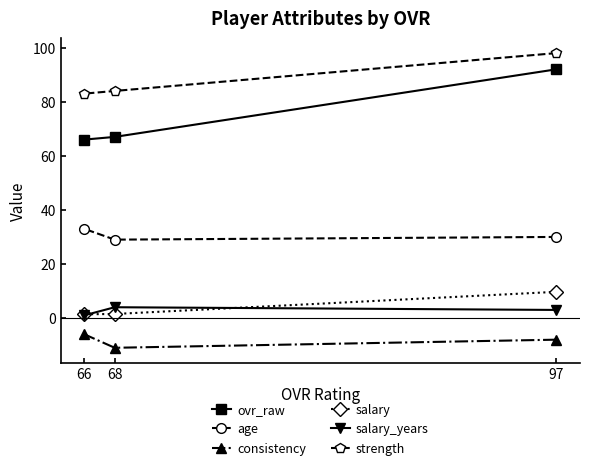

Which series has the largest range (max minus min)?

ovr_raw